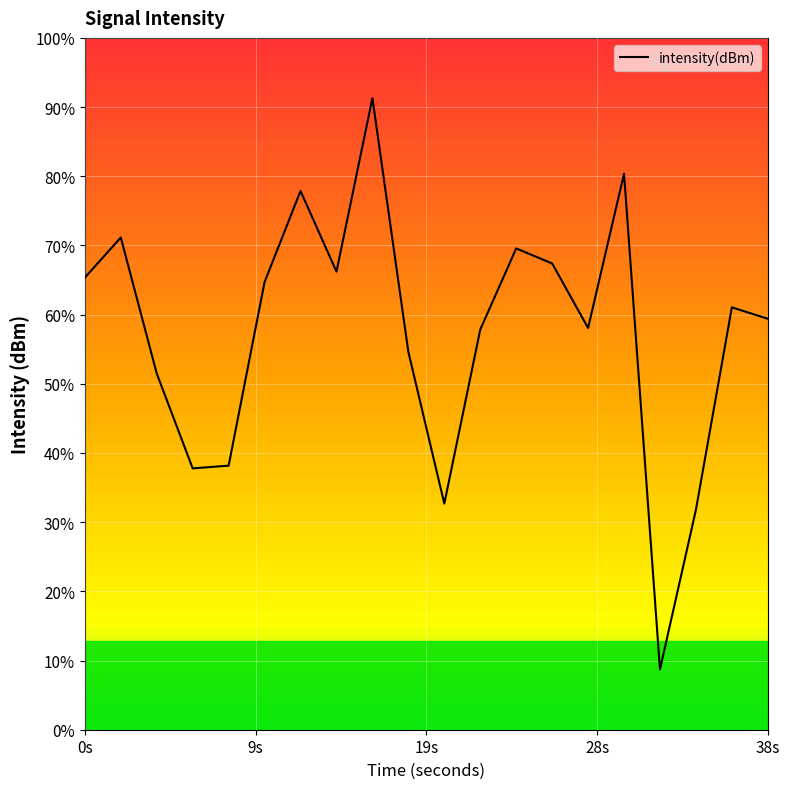

The value at 14 is -69.3. True or false?

False